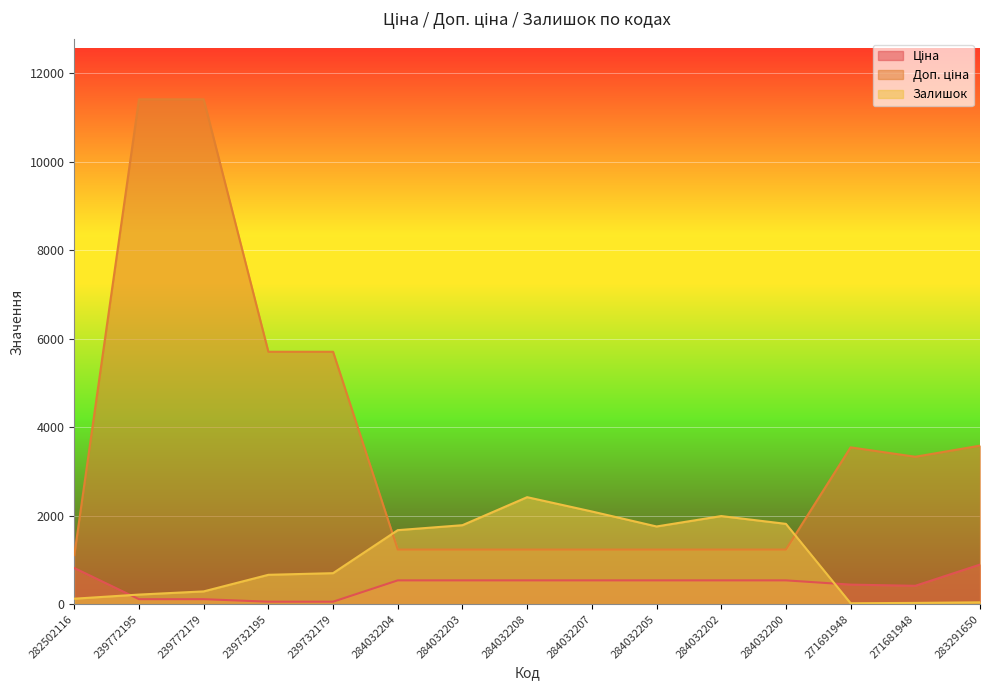

True or false: Залишок has more than 0 interior local peaks.

True